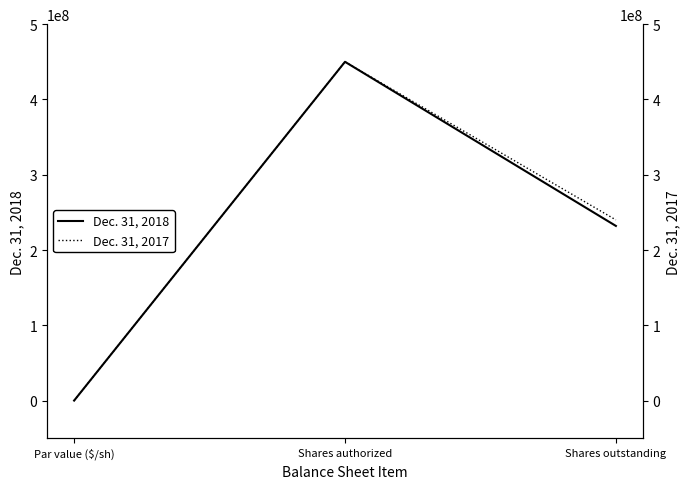

Is it true that Dec. 31, 2018 equals 0 at Par value ($/sh)?

True